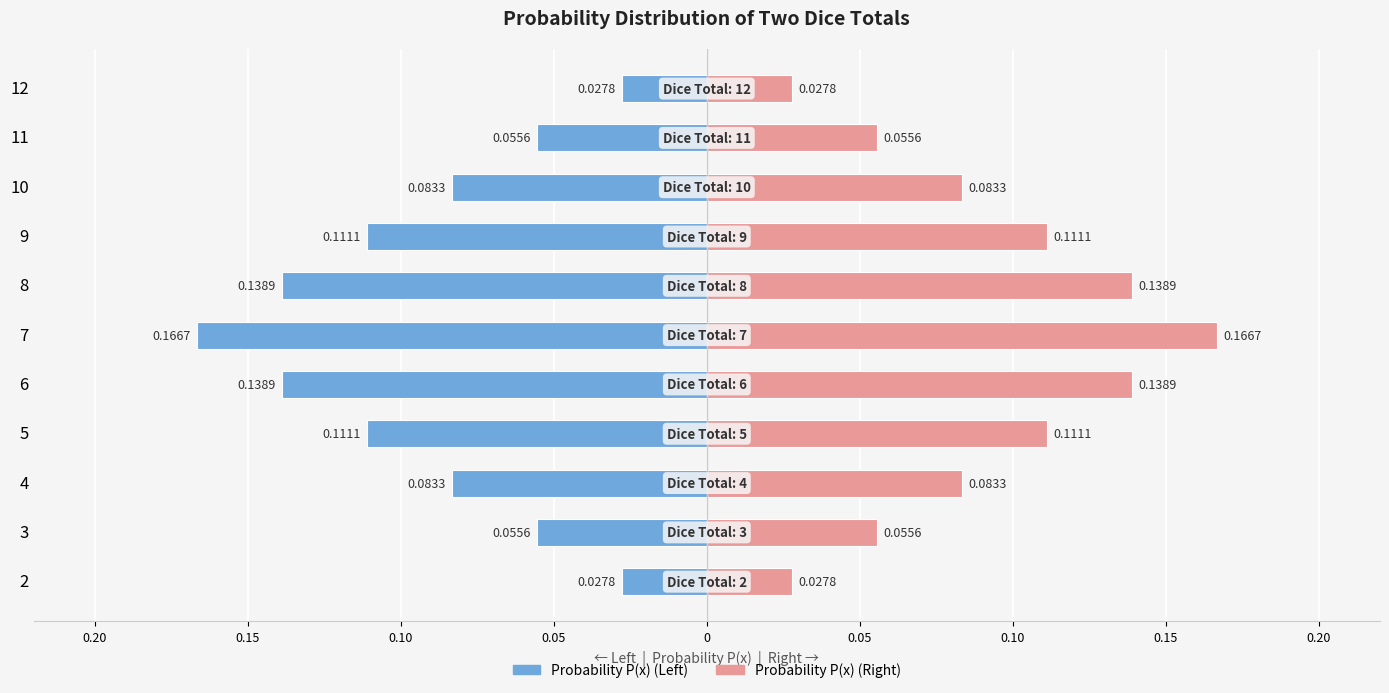

What is the spread (max minus min) of values at 3?

0.1